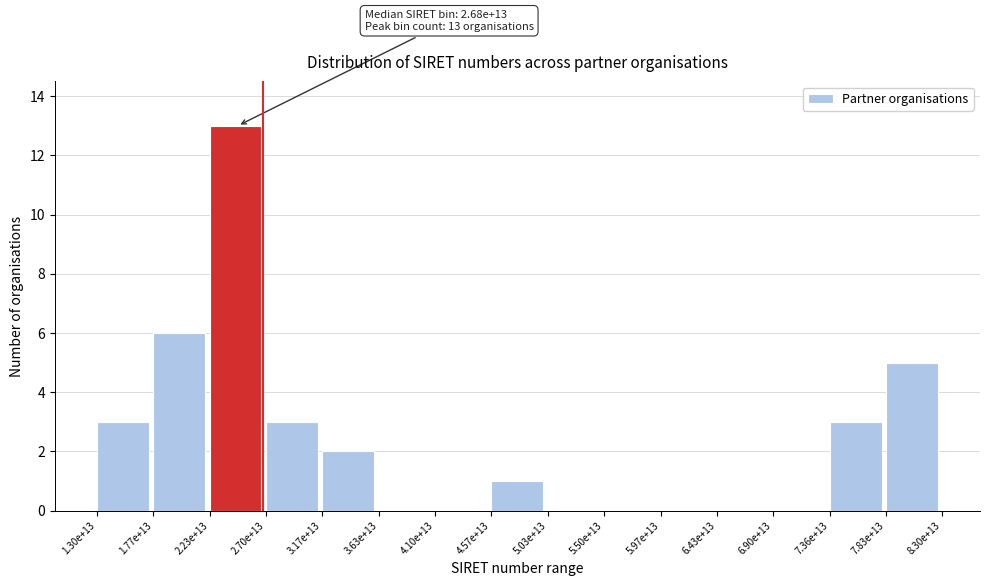

Reading right to left, list all the values displayed in this chart.

7.83e+13=5	7.36e+13=3	6.90e+13=0	6.43e+13=0	5.97e+13=0	5.50e+13=0	5.03e+13=0	4.57e+13=1	4.10e+13=0	3.63e+13=0	3.17e+13=2	2.70e+13=3	2.23e+13=13	1.77e+13=6	1.30e+13=3